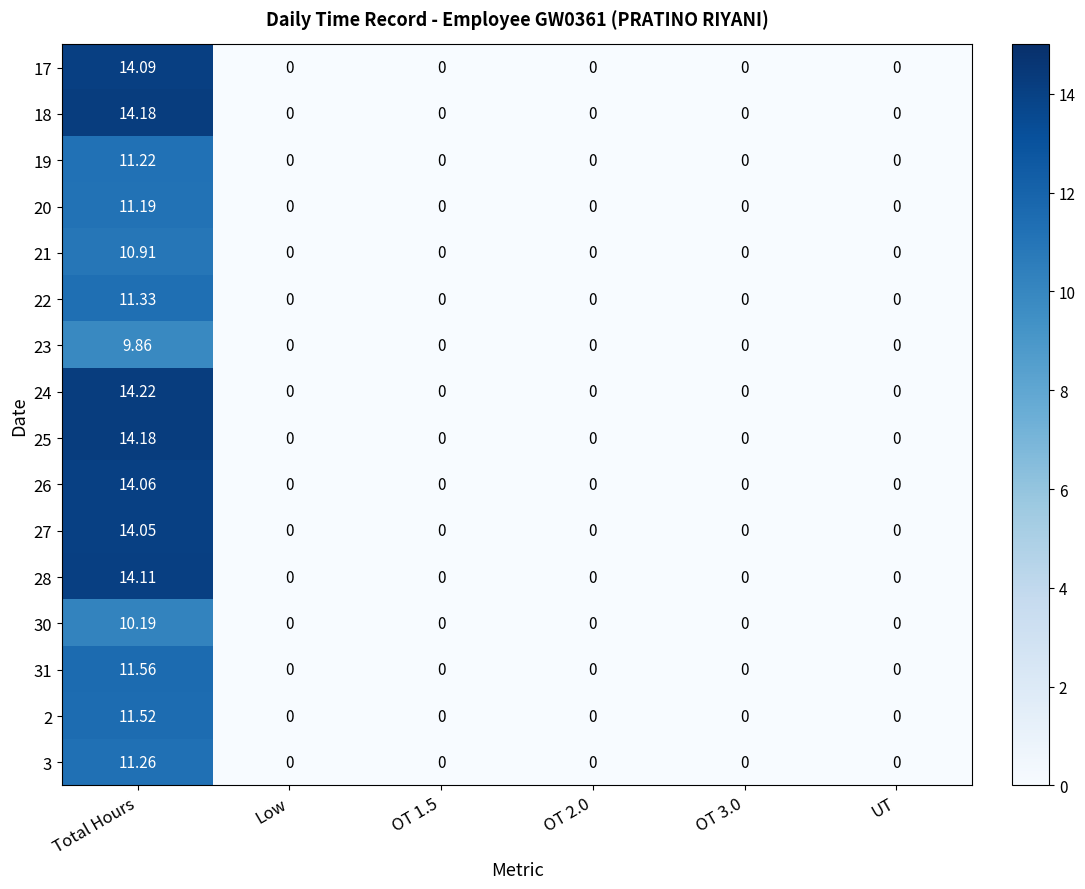

At which category is the sum across all series the highest?

Total Hours